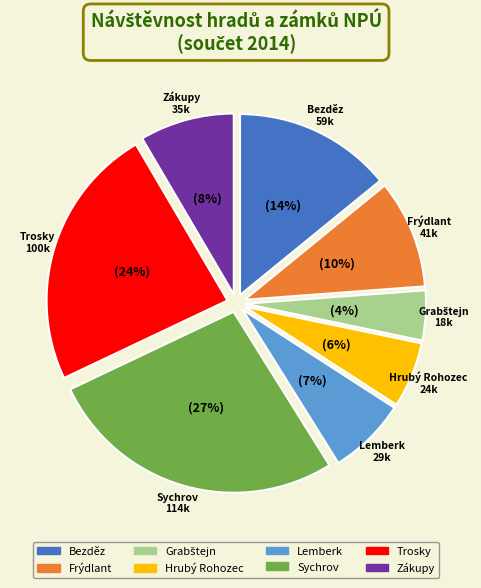

What is the largest slice in the pie chart?

Sychrov